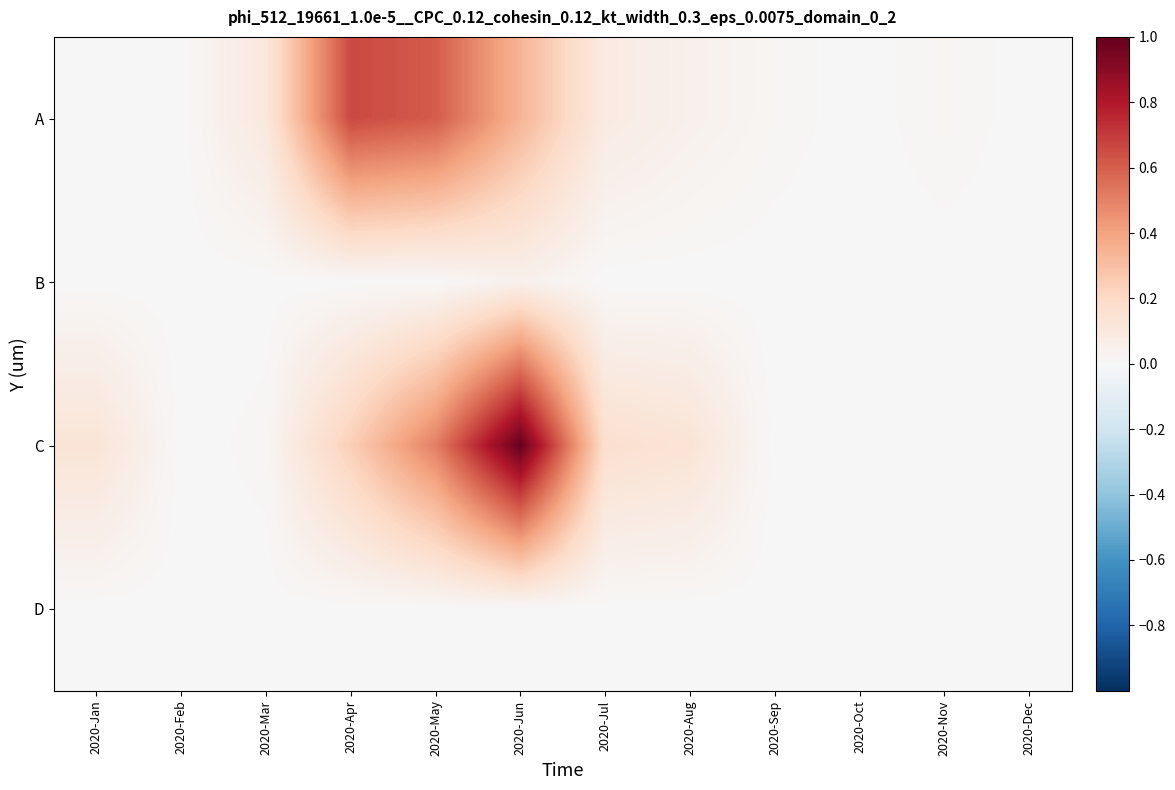

How many data points does each series have?

12